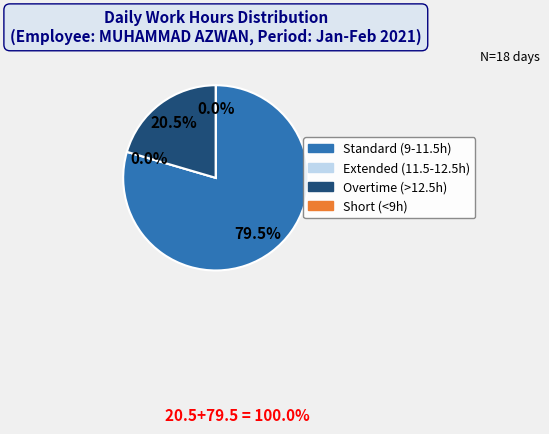

The 24-Wed slice represents 1% of the pie. True or false?

False